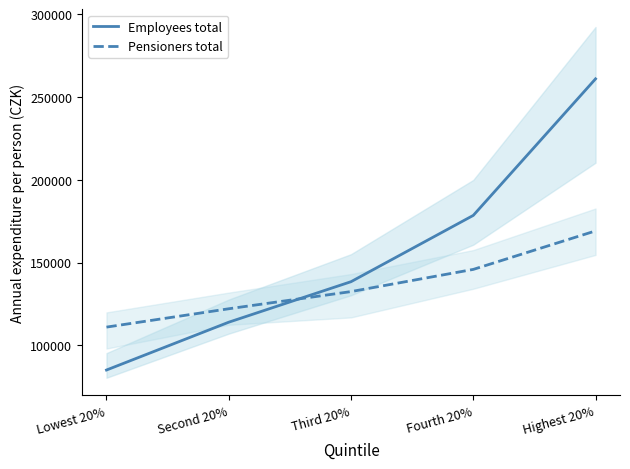

Reading left to right, list all the values displayed in this chart.

Employees total: Lowest 20%=85122	Second 20%=114004	Third 20%=138462	Fourth 20%=178498	Highest 20%=260955
Pensioners total: Lowest 20%=111039	Second 20%=122114	Third 20%=132488	Fourth 20%=145889	Highest 20%=169135